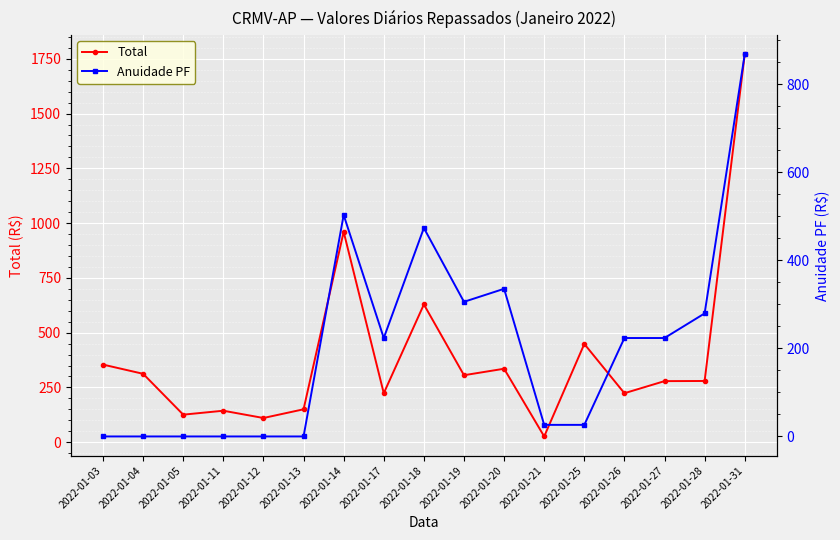

Which series has the largest total across all categories?

Total